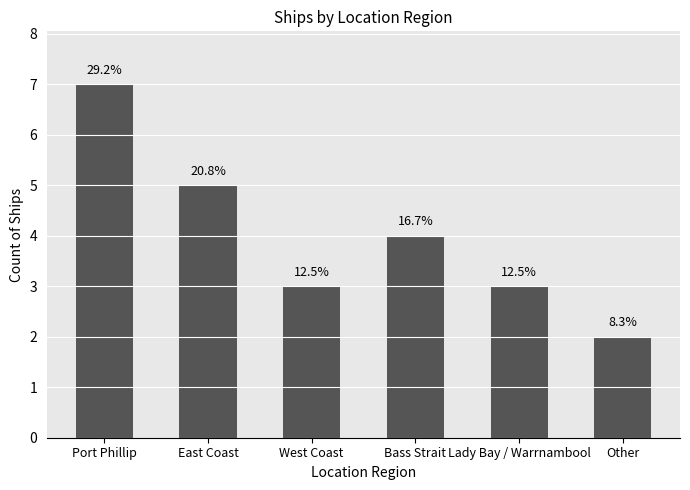

Does the chart contain any negative values?

No